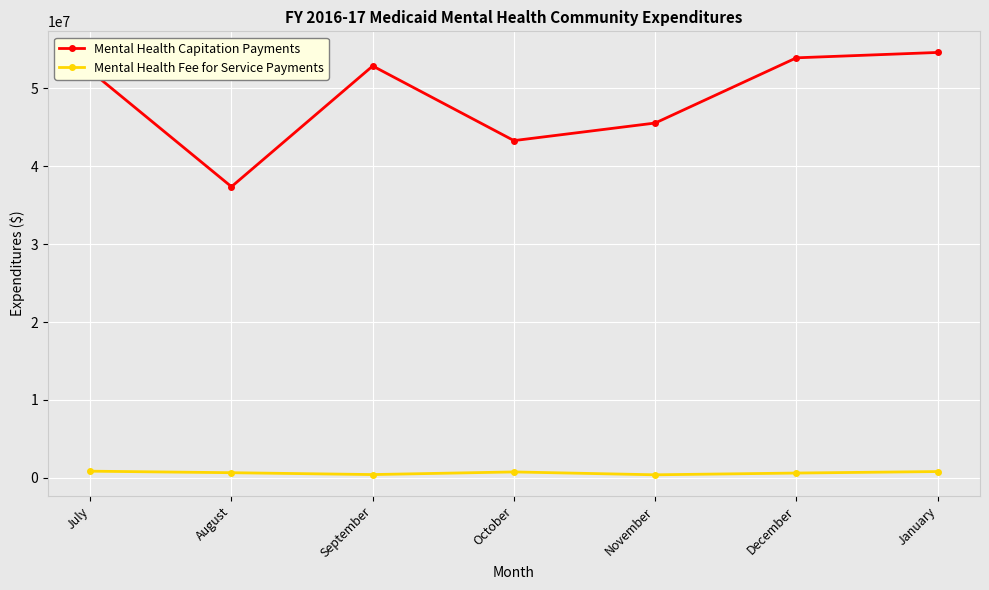

True or false: Mental Health Capitation Payments and Mental Health Fee for Service Payments cross at least once.

False